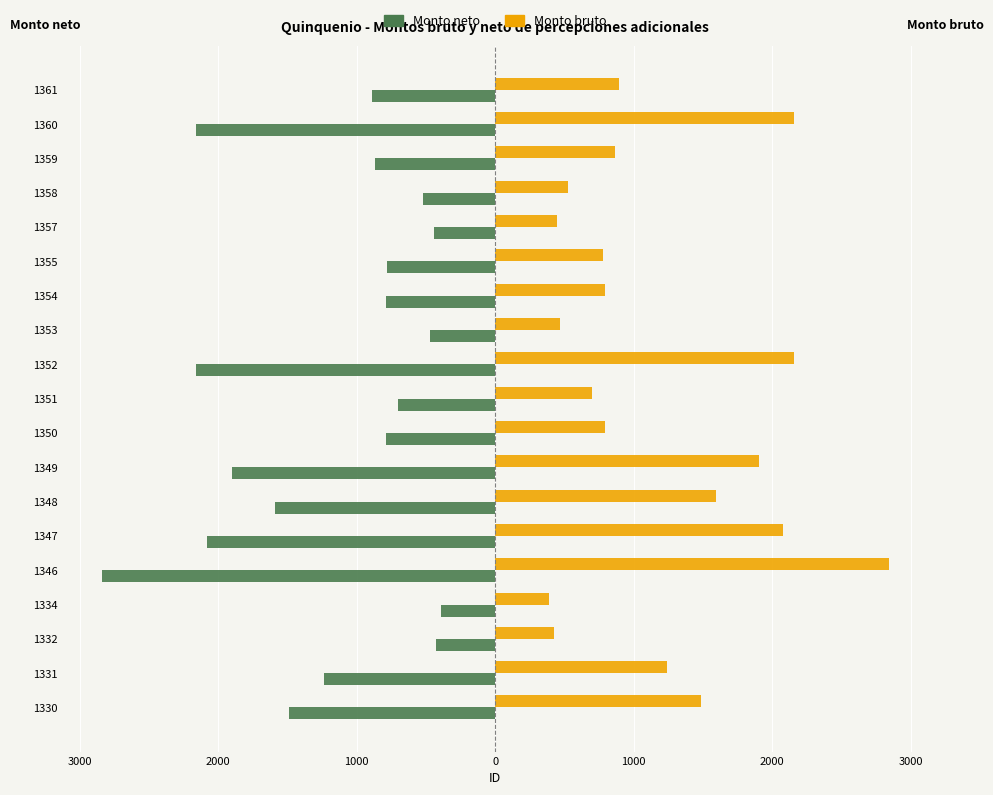

What are all the series names shown in the legend?

Monto neto, Monto bruto